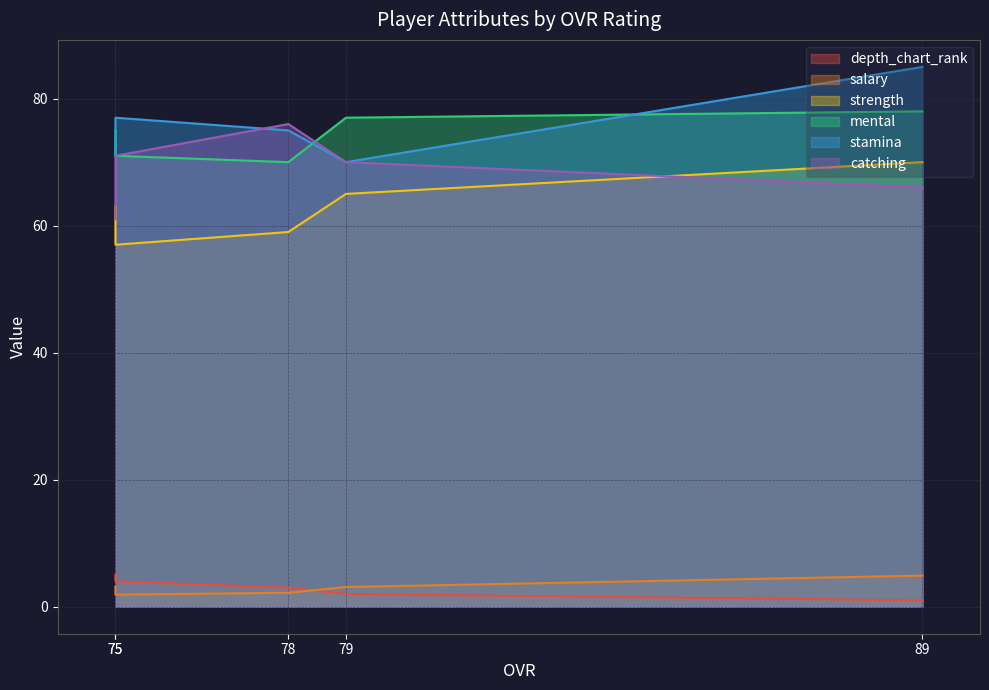

Which series has the largest total across all categories?

stamina